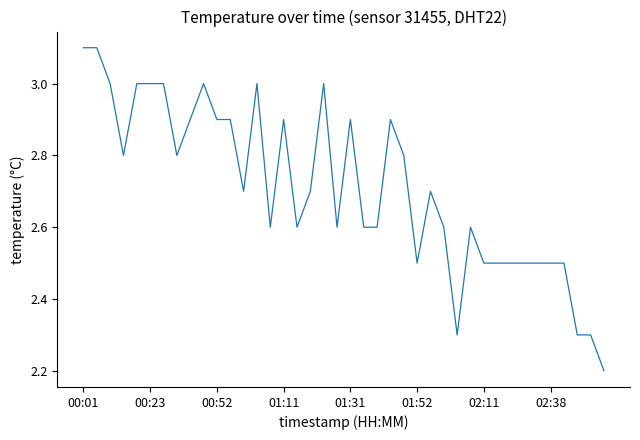

What is the greatest value displayed?

3.1